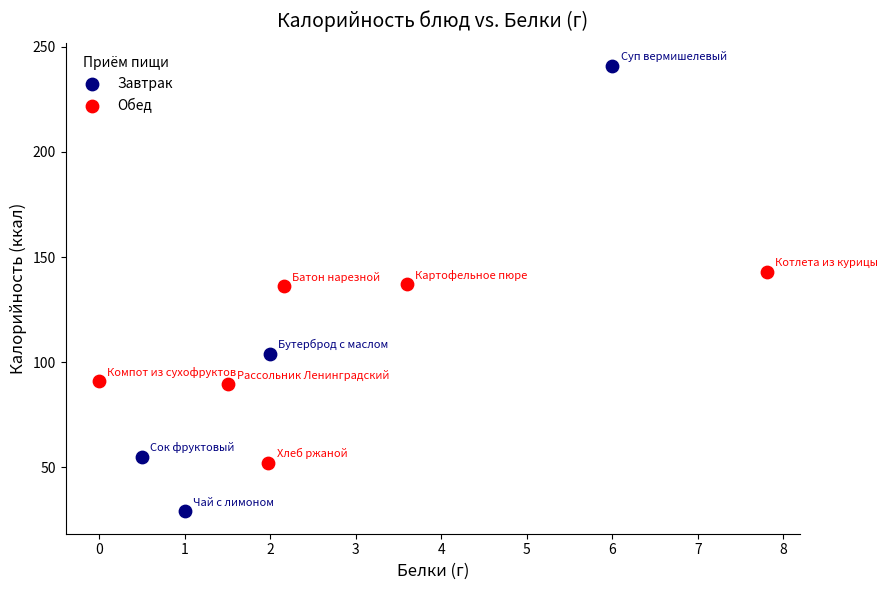

What are all the series names shown in the legend?

Завтрак, Обед